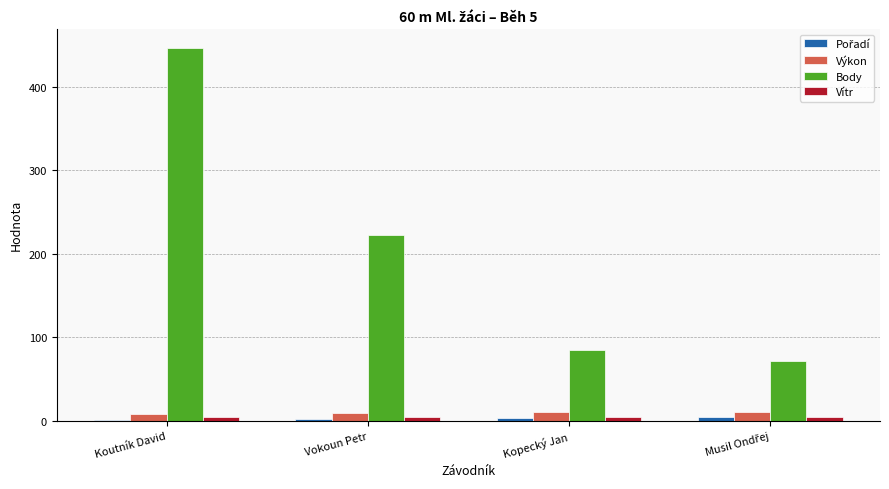

How many groups of bars are there?

4